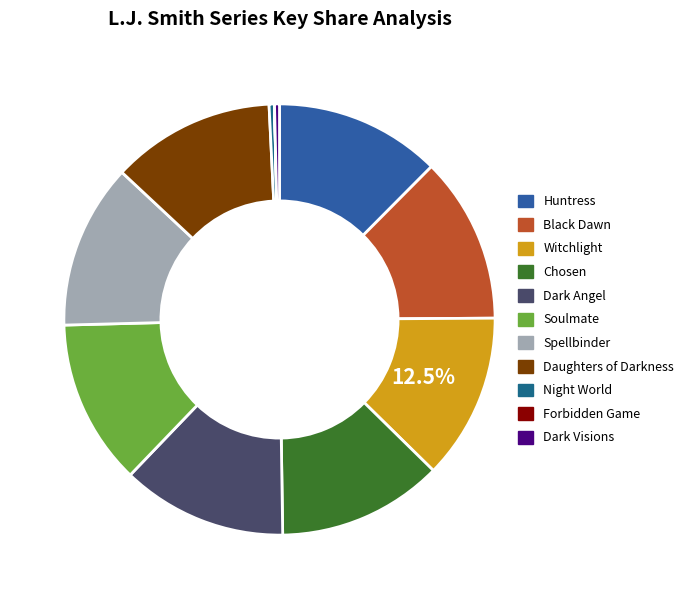

What is the total percentage of Night World and Chosen?

12.8%